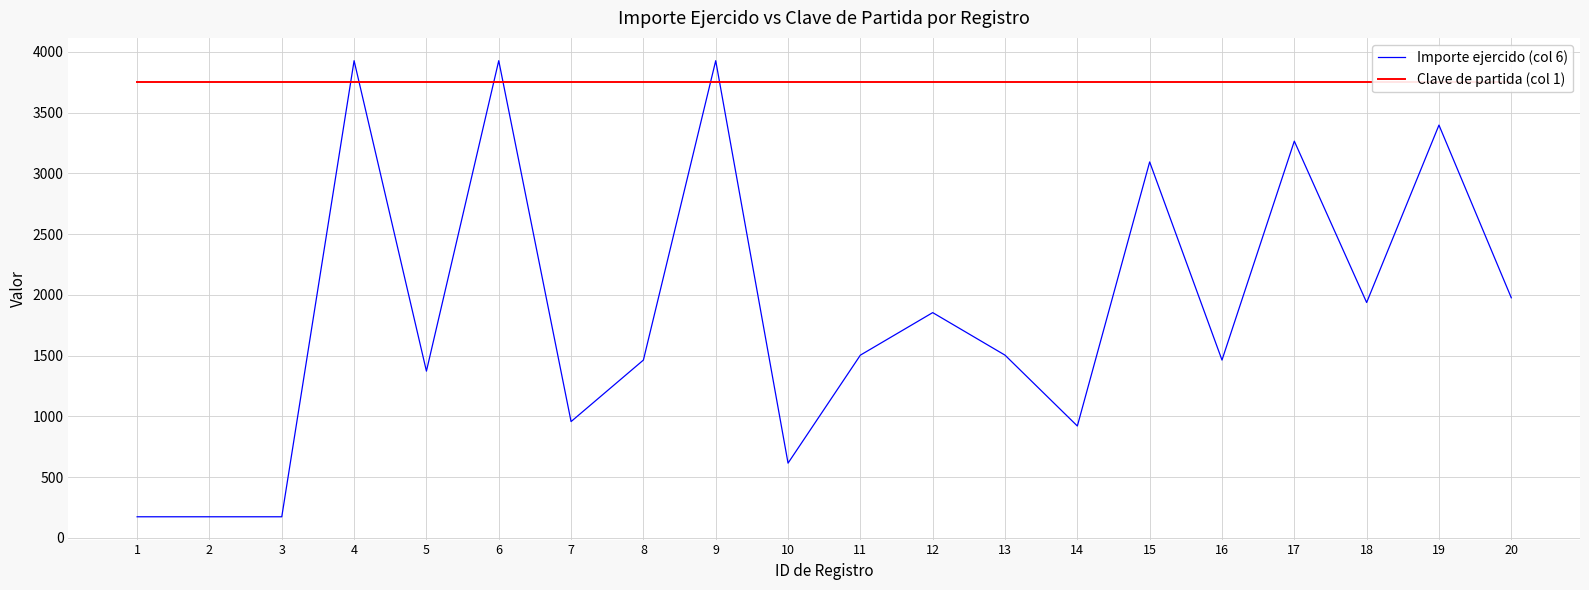

Is this an area chart (filled region under the line)?

No